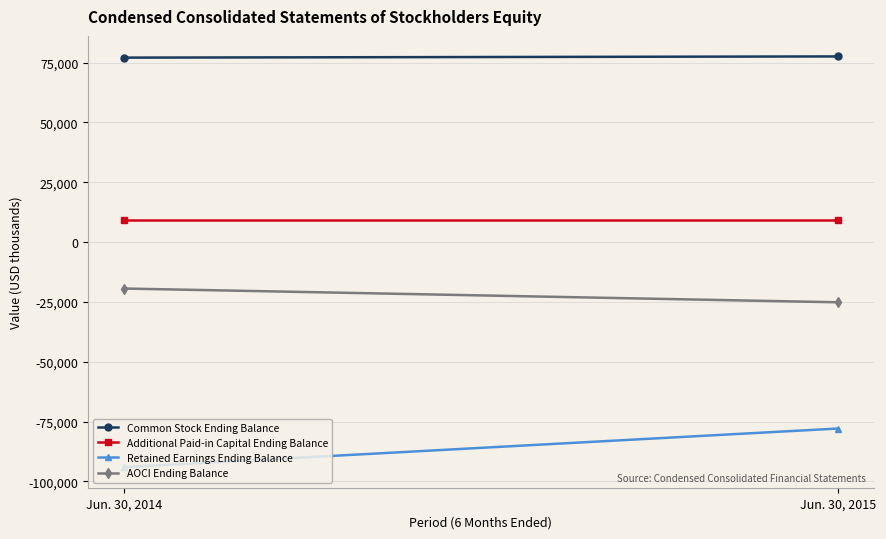

Which series changed the most between Jun. 30, 2014 and Jun. 30, 2015?

Retained Earnings Ending Balance